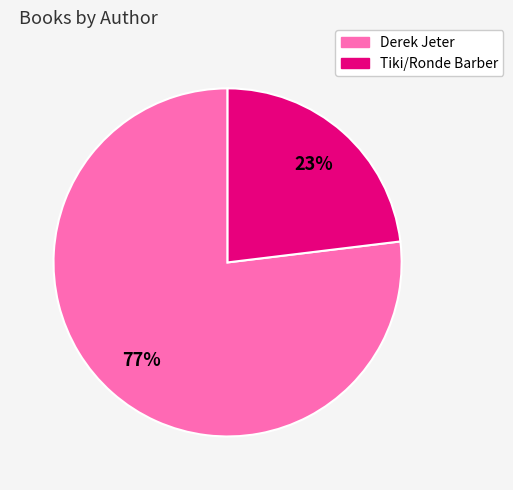

What is the largest slice in the pie chart?

Derek Jeter